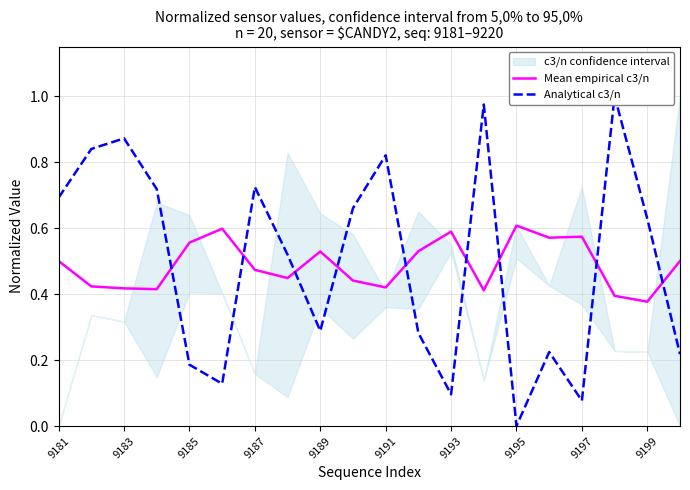

True or false: Mean empirical c3/n has a value of 0.2 at 9195.

False